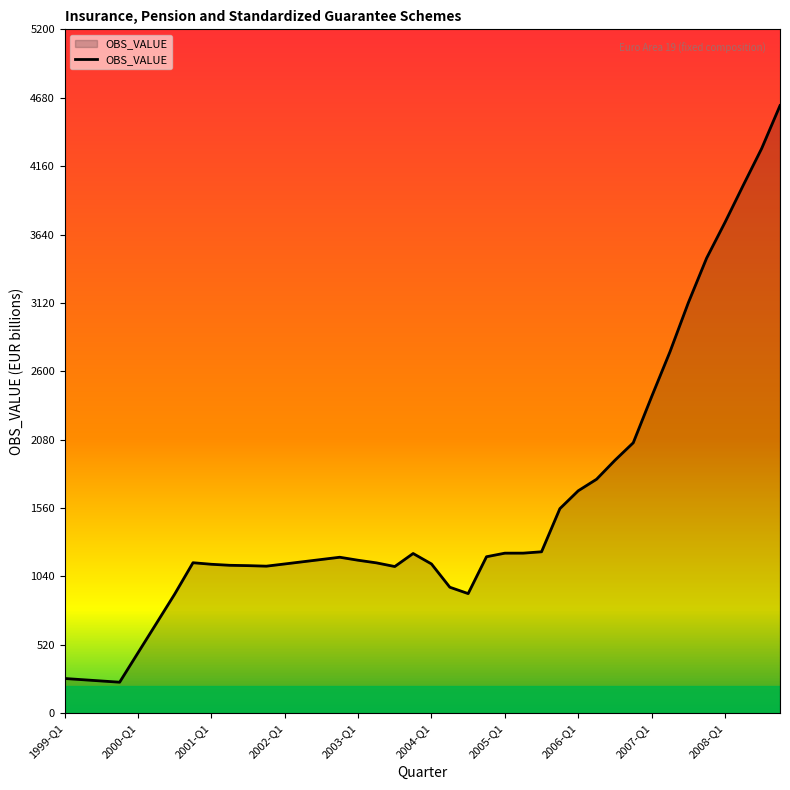

What is the smallest value displayed?

236.0